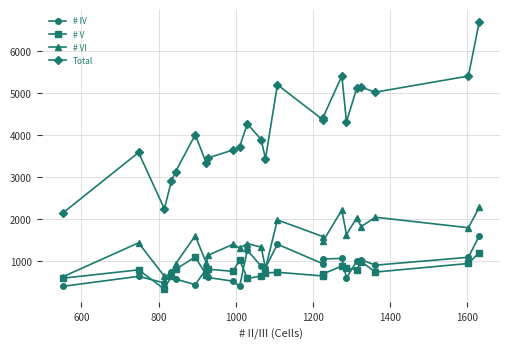

How many lines are shown in the chart?

4